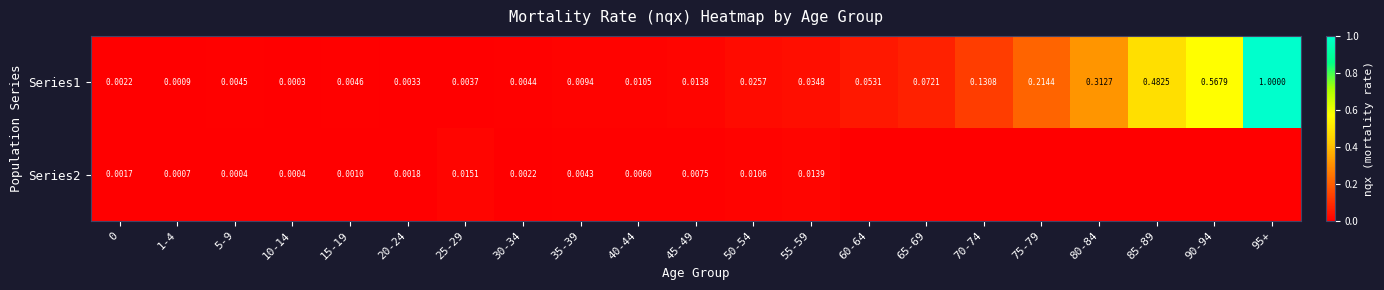

What is the average value of the Series1 series?

0.1